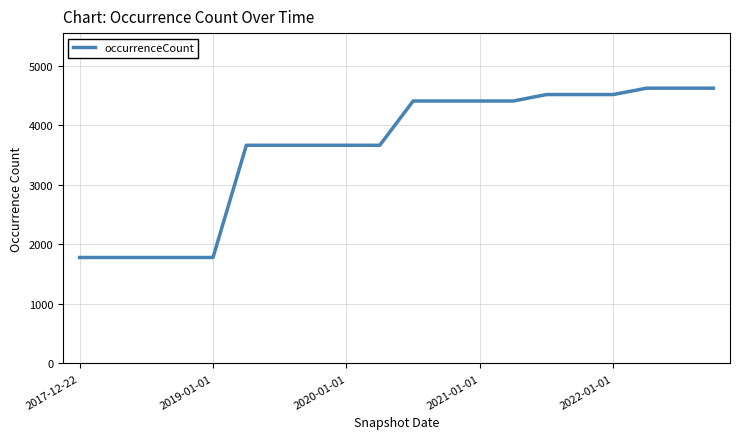

Is this an area chart (filled region under the line)?

No